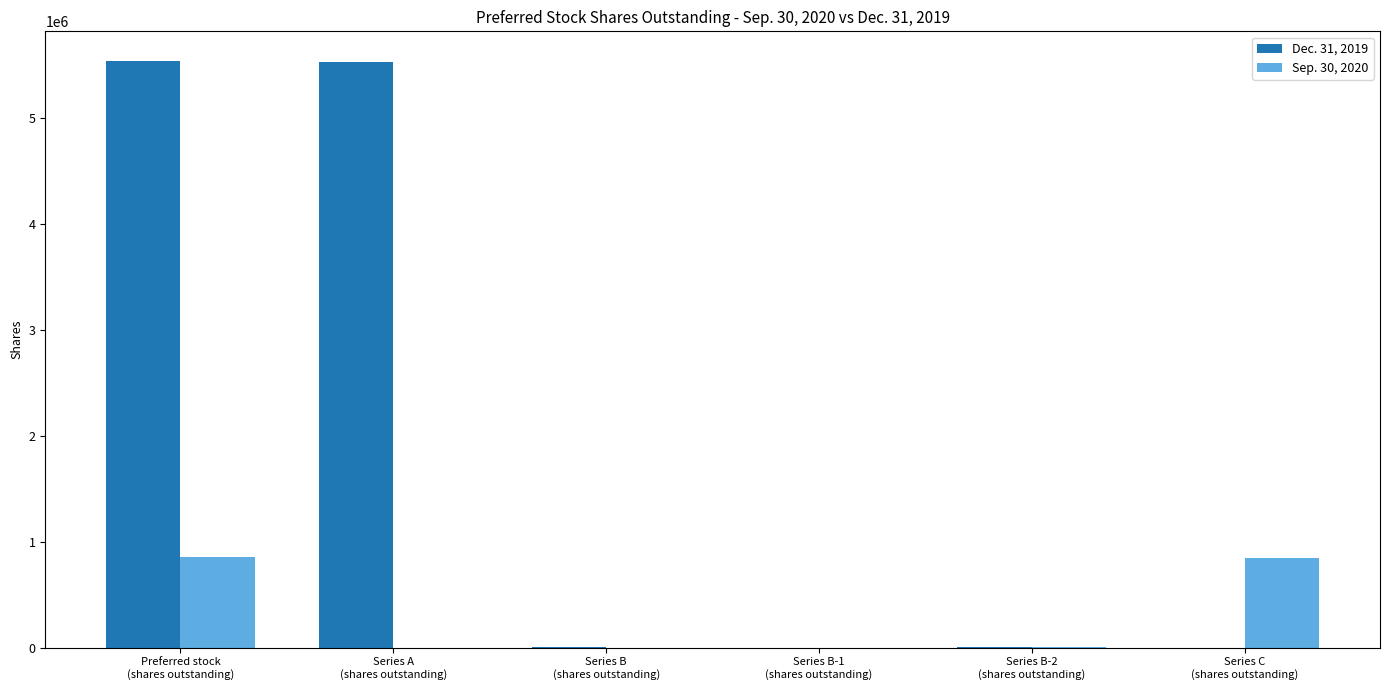

Does the chart contain stacked bars?

No